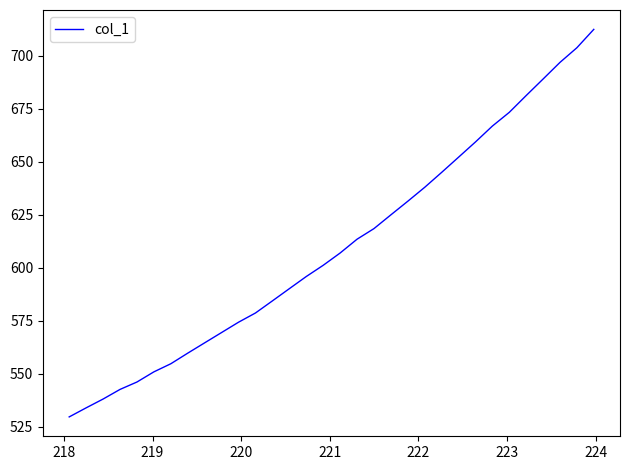

What is the greatest value displayed?

712.5